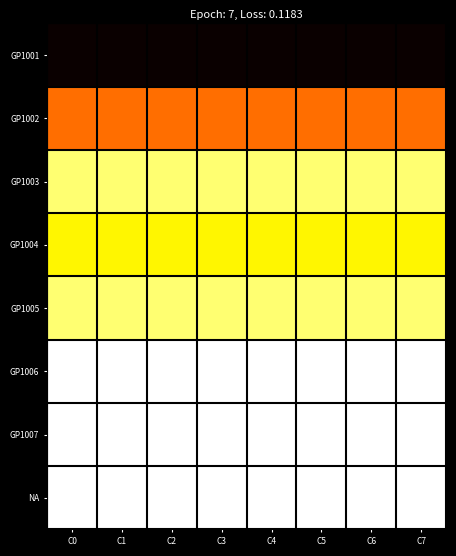

Which label corresponds to the smallest value in the chart?

C0